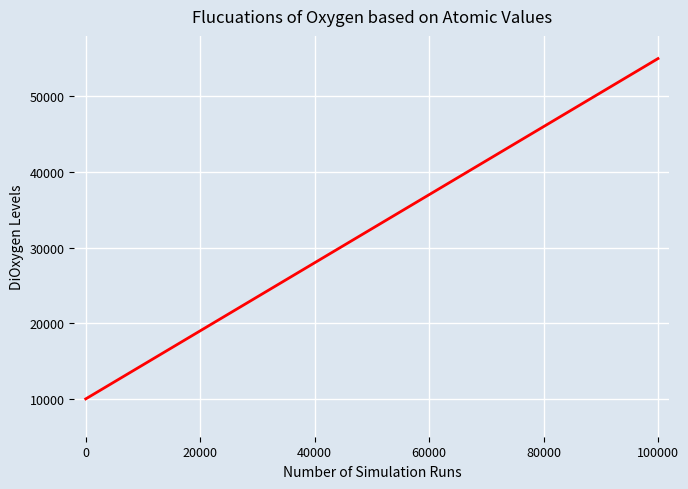

What is the maximum value shown in the chart?

55000.0